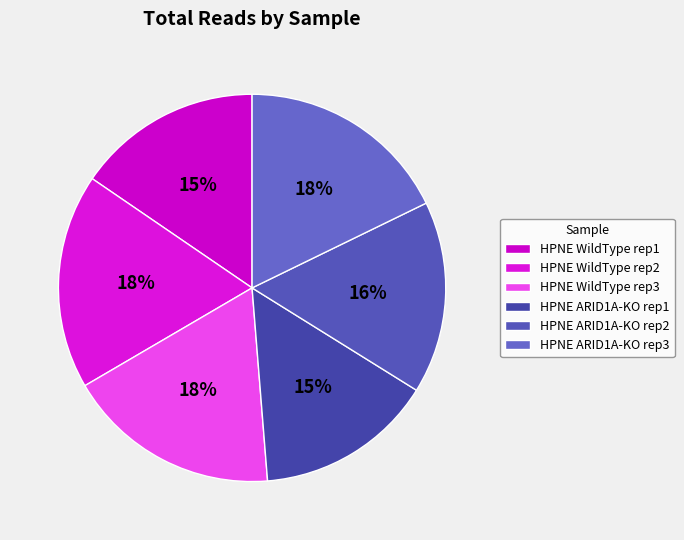

Does HPNE ARID1A-KO rep2 represent more than half of the total?

No